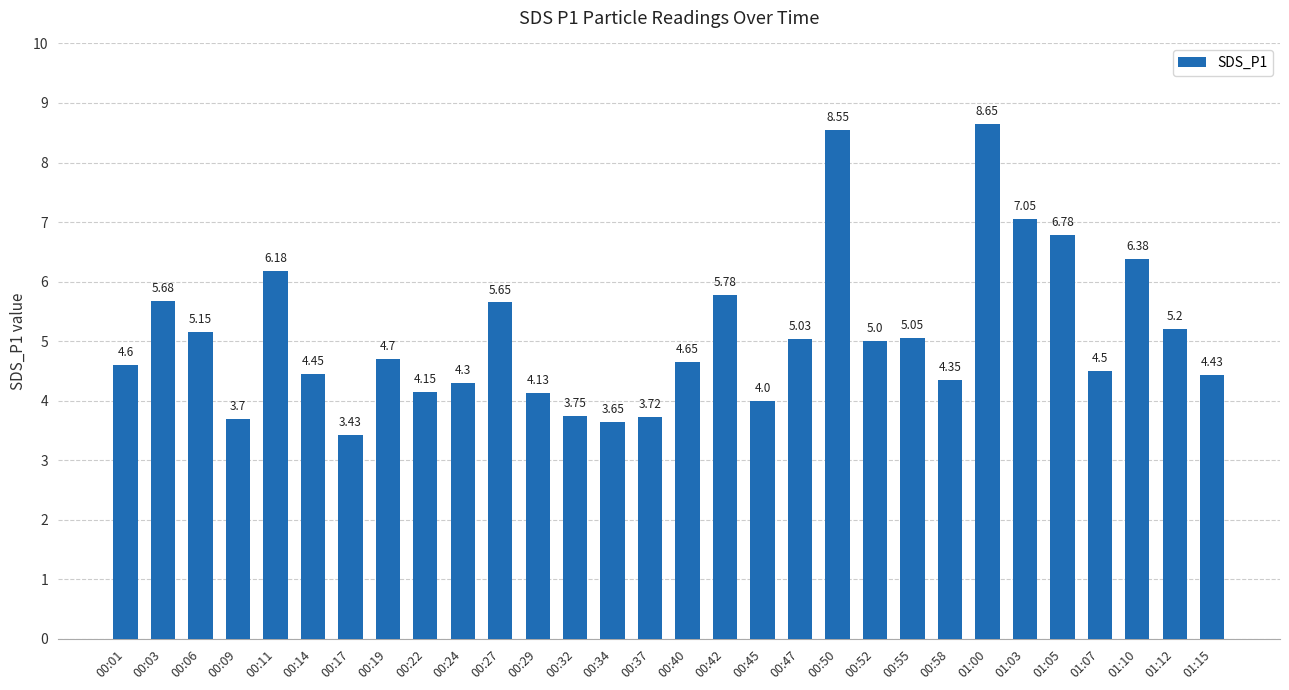

Rank the categories by value from highest to lowest.

01:00, 00:50, 01:03, 01:05, 01:10, 00:11, 00:42, 00:03, 00:27, 01:12, 00:06, 00:55, 00:47, 00:52, 00:19, 00:40, 00:01, 01:07, 00:14, 01:15, 00:58, 00:24, 00:22, 00:29, 00:45, 00:32, 00:37, 00:09, 00:34, 00:17